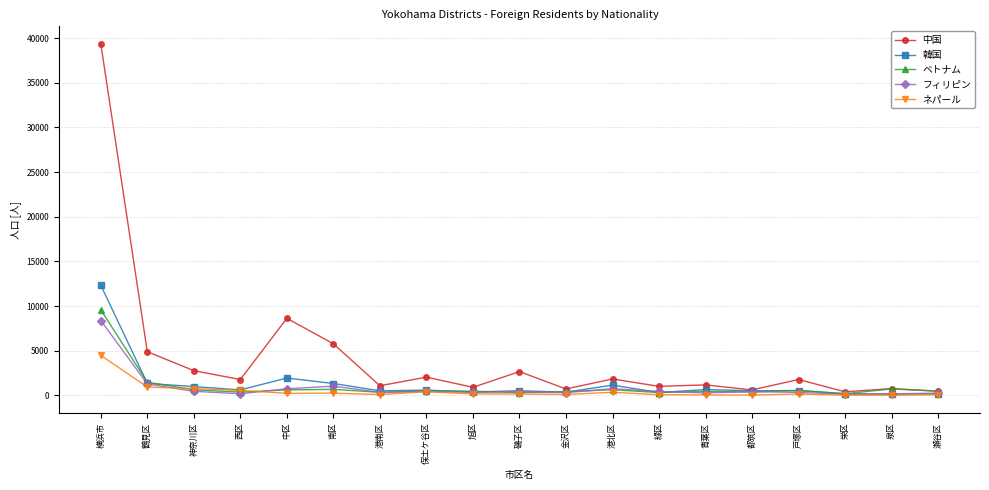

Which series has the largest range (max minus min)?

中国